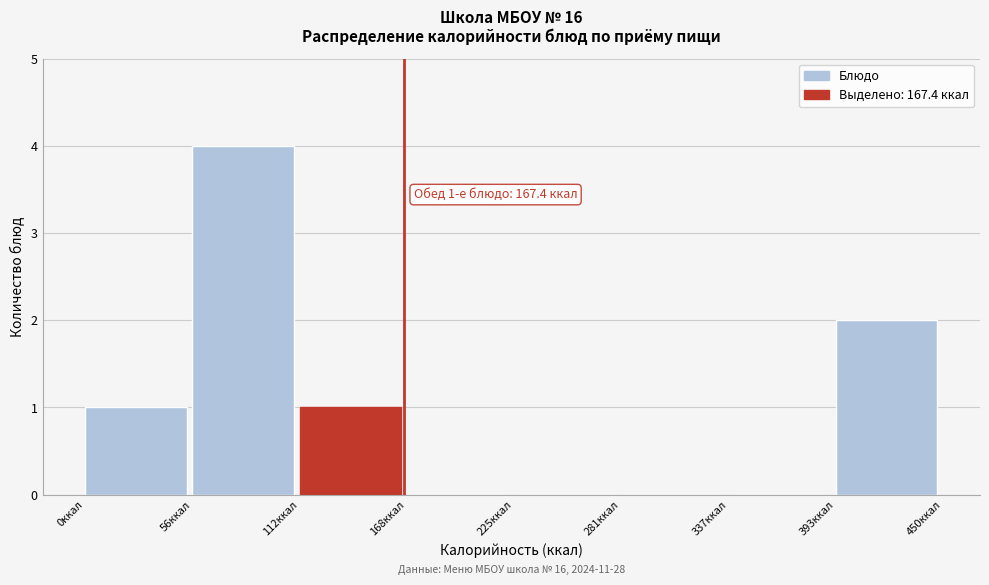

Over which range of the x-axis is the bar tallest?

60 to 110